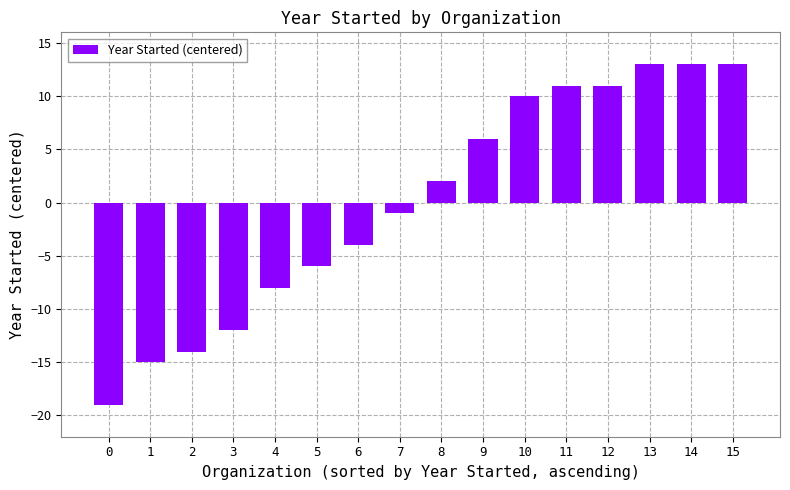

What is the change in value from 7 to 11?

+12